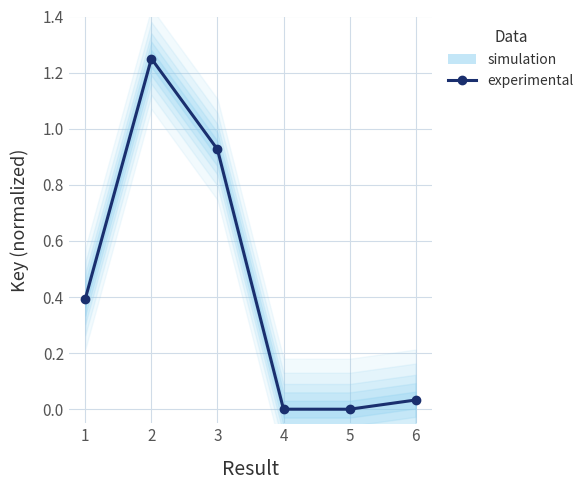

Rank the categories by value from lowest to highest.

5, 4, 6, 1, 3, 2